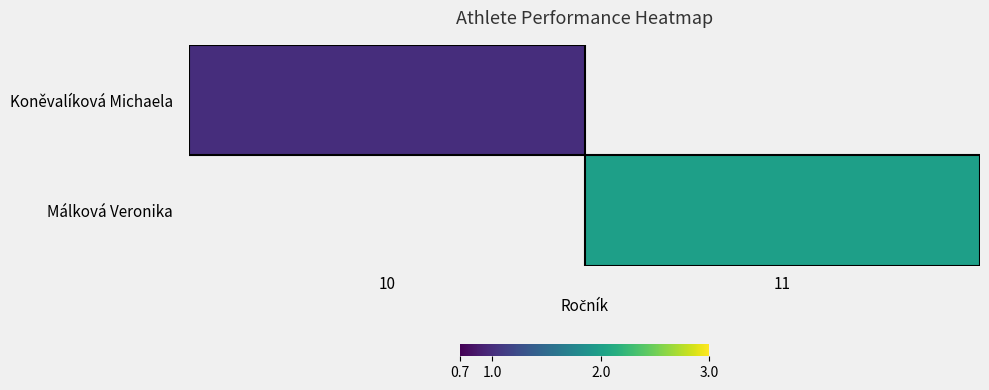

Is it true that Málková Veronika equals 3.1 at 11?

False